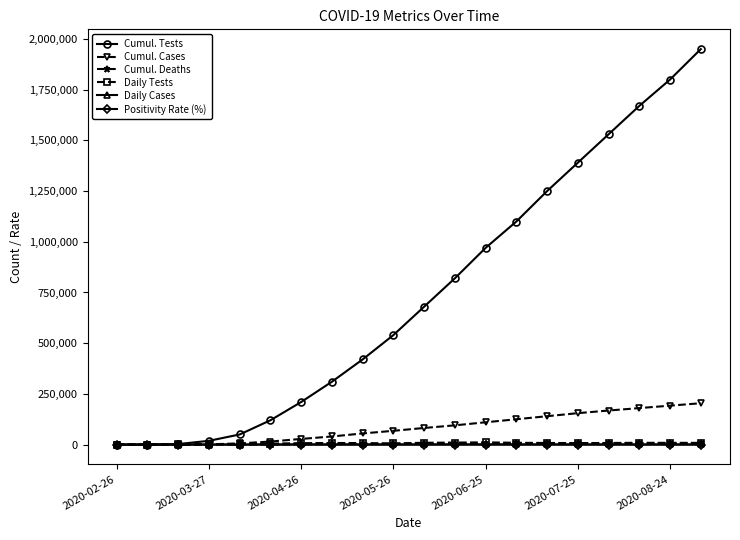

True or false: Daily Tests has more than 0 interior local peaks.

True